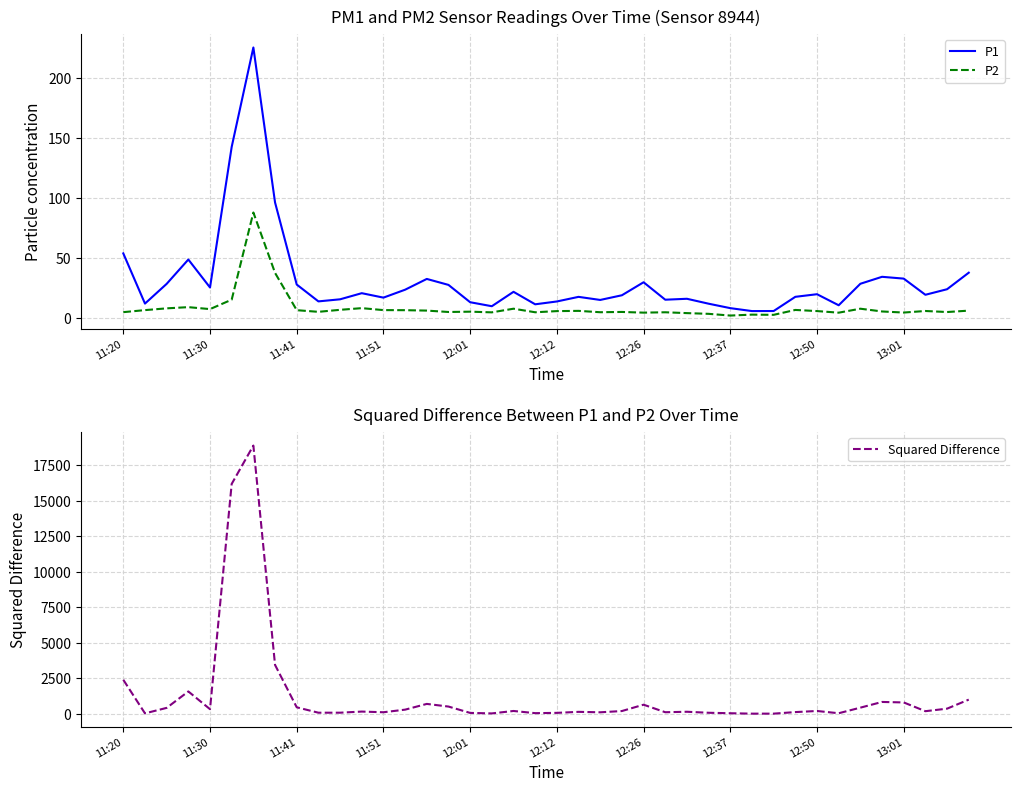

What is the difference between the highest and lowest values at 38?

355.9